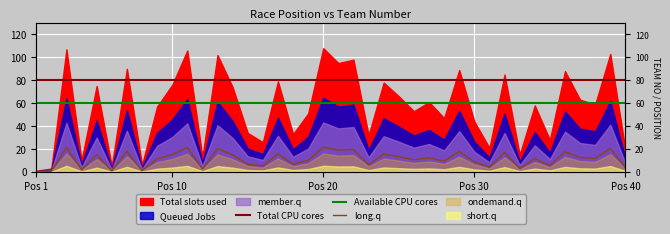

True or false: Available CPU cores has a value of 34.9 at 26.

False